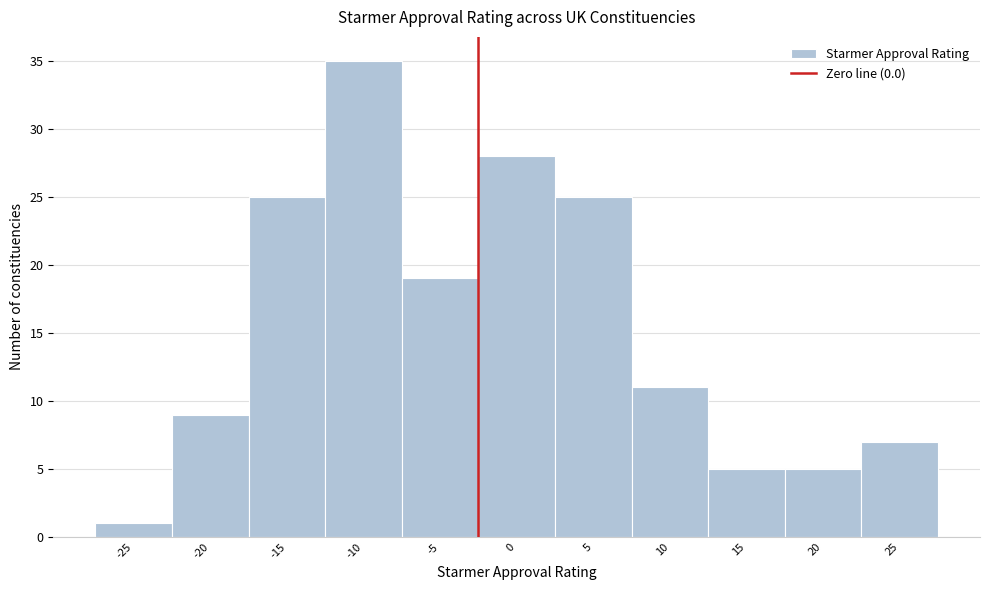

Reading left to right, list all the values displayed in this chart.

-25=1	-20=9	-15=25	-10=35	-5=19	0=28	5=25	10=11	15=5	20=5	25=7